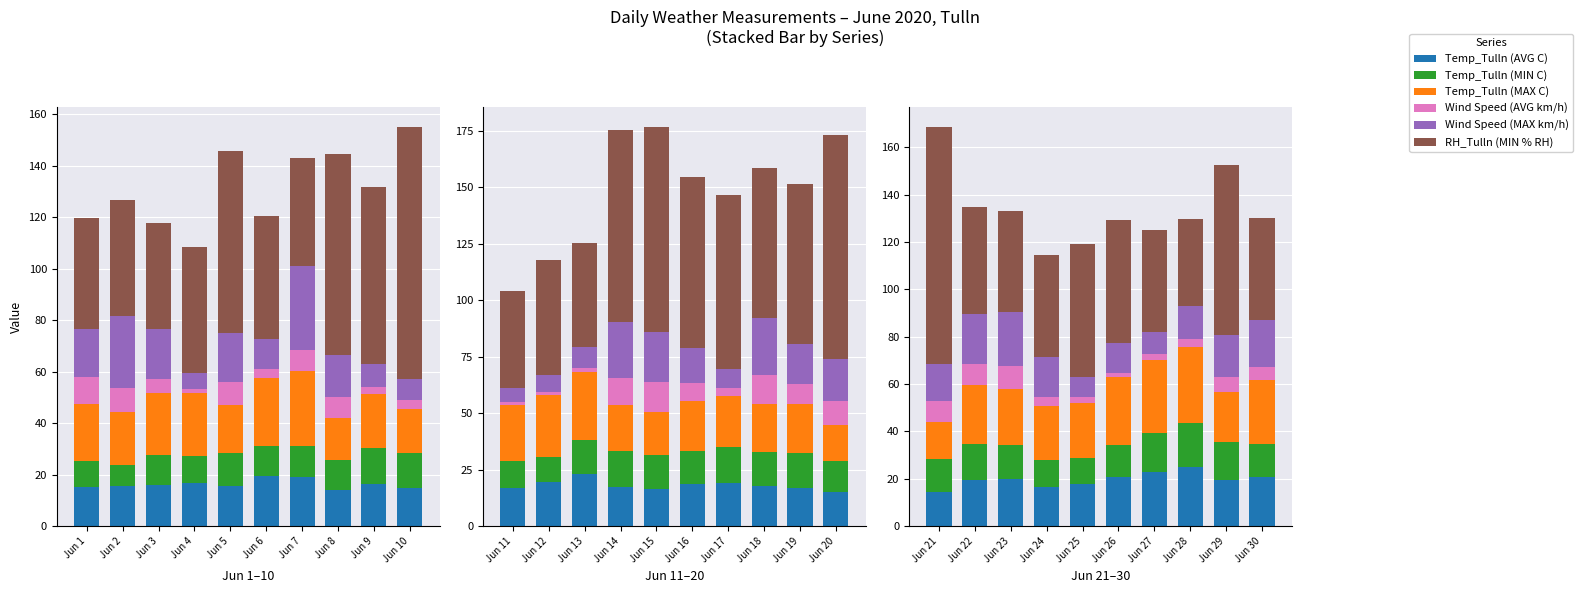

True or false: Wind Speed (AVG km/h) has a value of 2.8 at Jun 7.

False